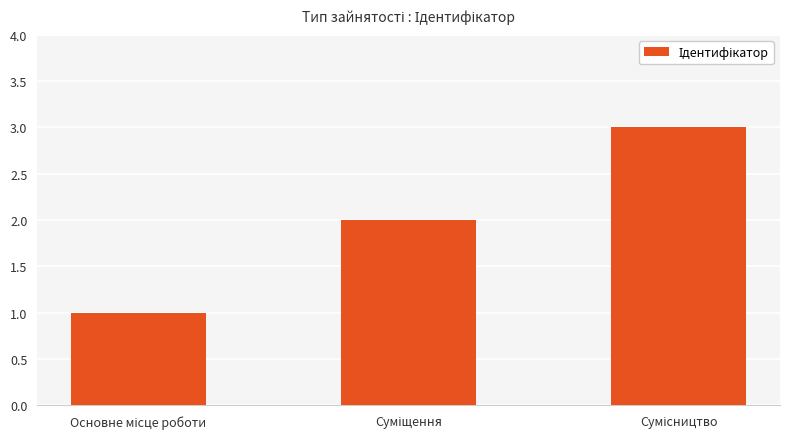

How many values are between 1 and 3?

3